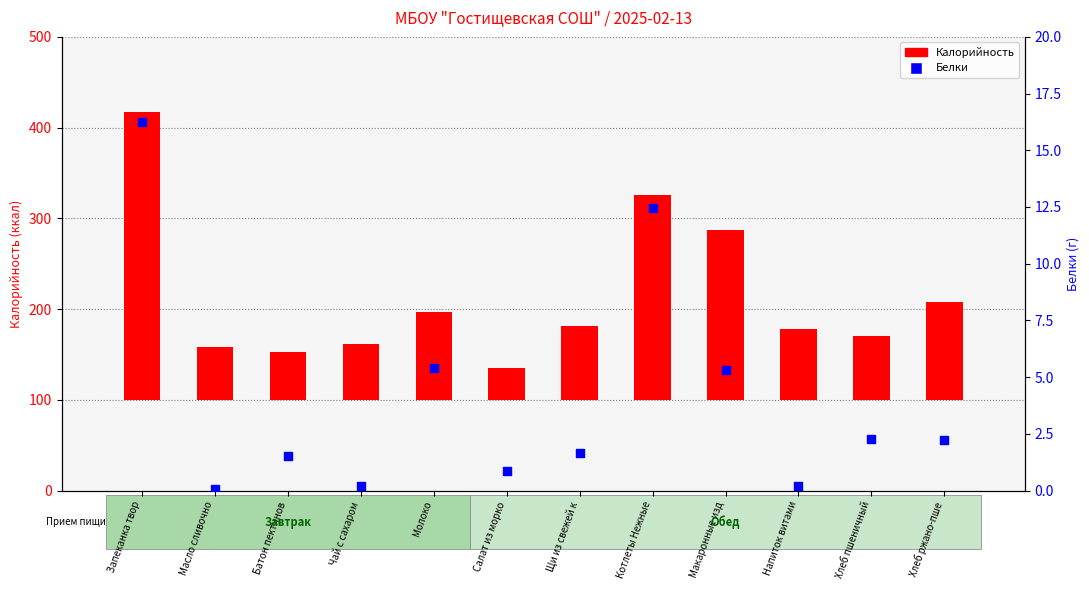

What are all the series names shown in the legend?

Калорийность, Белки